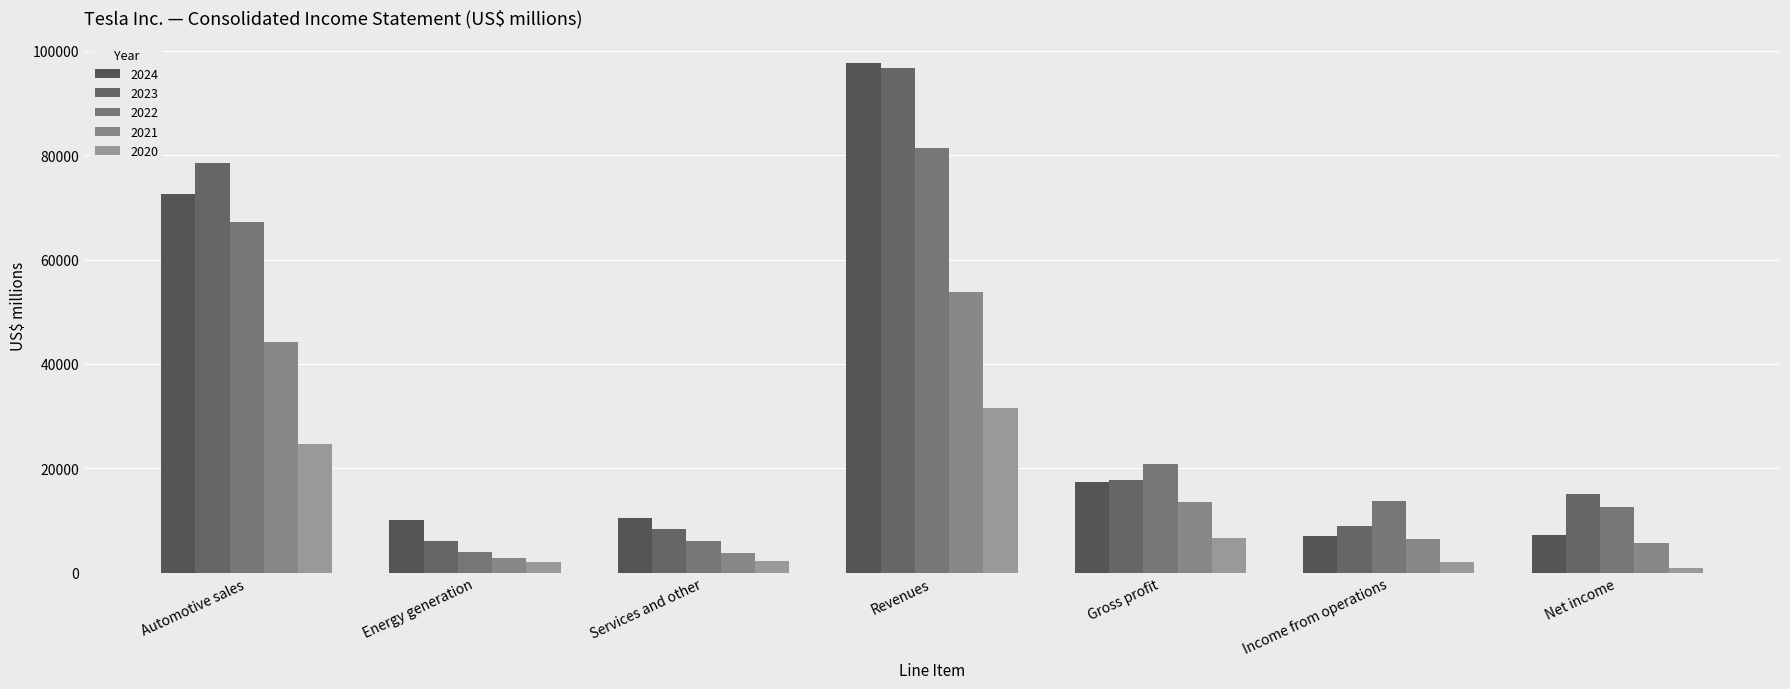

Which series has the widest spread of values?

2023